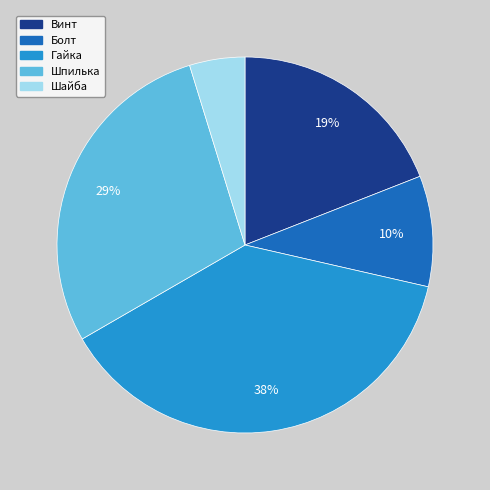

Which has a higher value, Гайка or Шайба?

Гайка